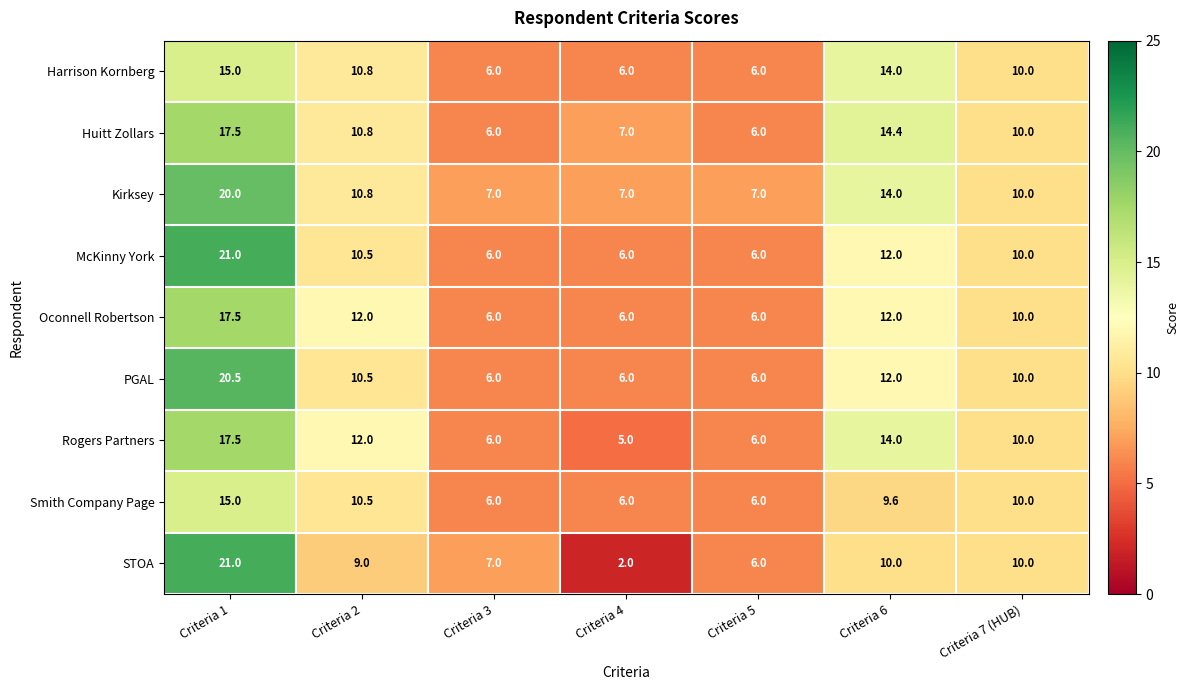

What is the difference between the highest and lowest values at Criteria 4?

5.0